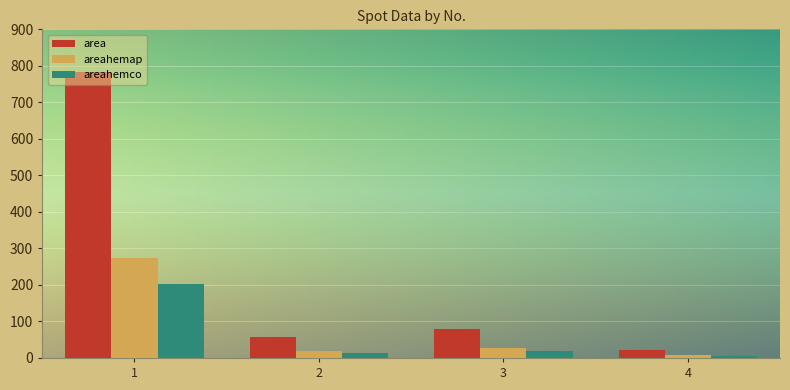

What is the difference between the maximum and minimum values in the areahemco series?

196.5